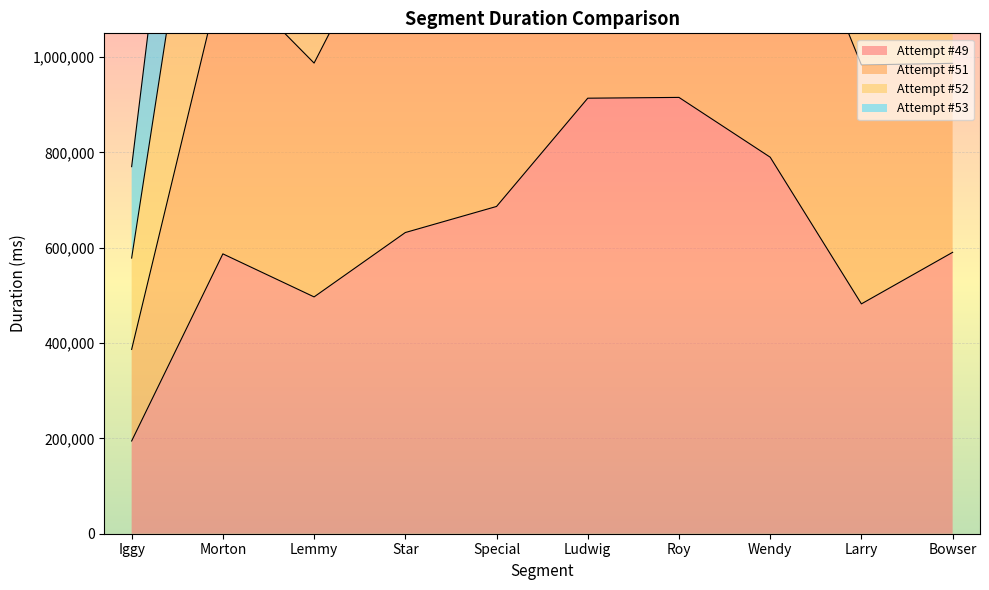

At which label is Attempt #52 closest to 1690927?

Special